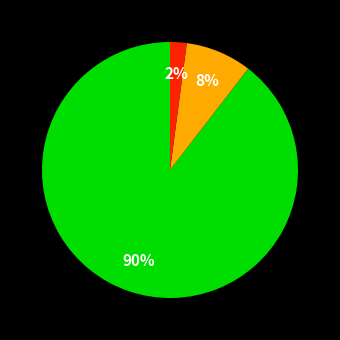

To the nearest percent, what is the average slice percentage?

33%